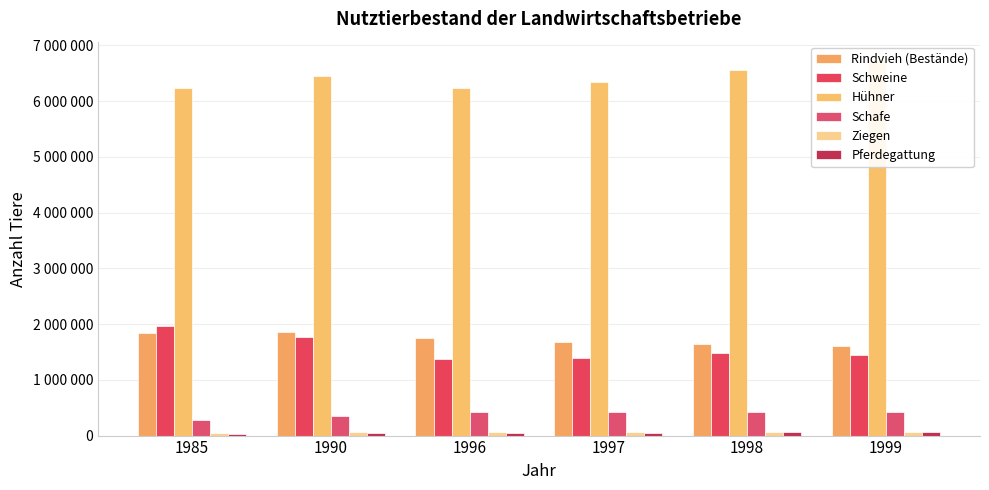

Which has a higher value, 1990 or 1999?

1990